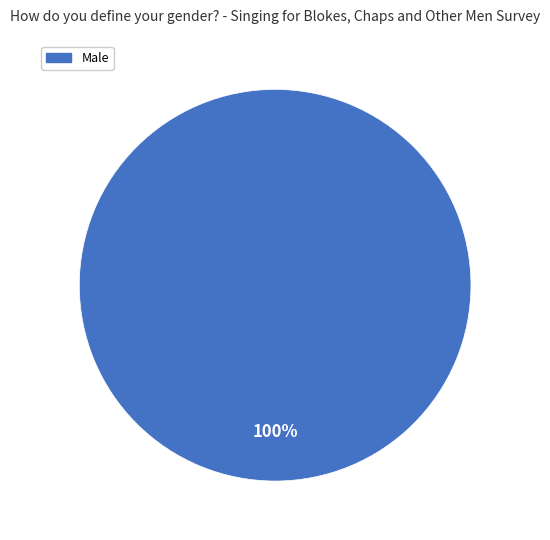

Is there any slice that represents more than half of the pie?

Yes